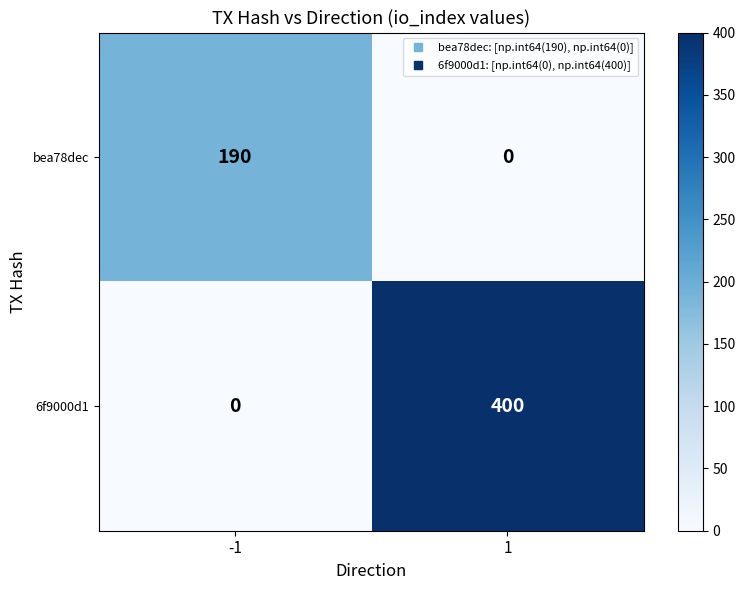

Count the number of data series in this chart.

2